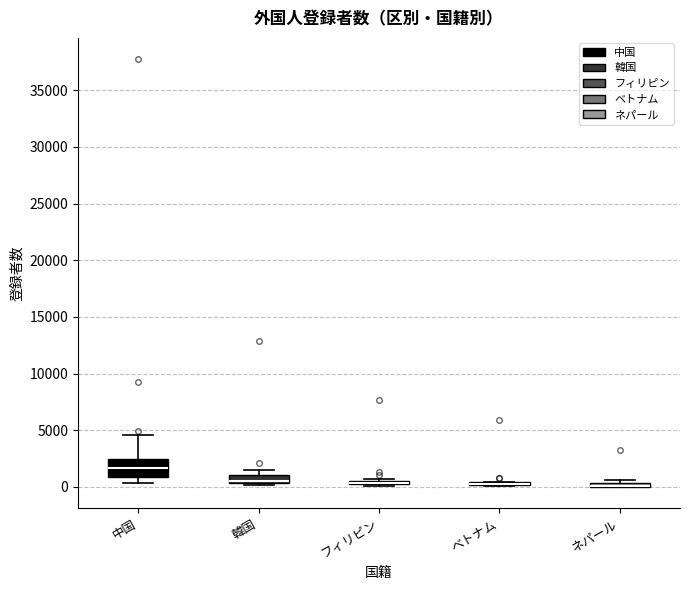

Where is the lower edge of the box for フィリピン on the y-axis? The values are not printed on the chart, so give them approximately, as read against the axis.

0